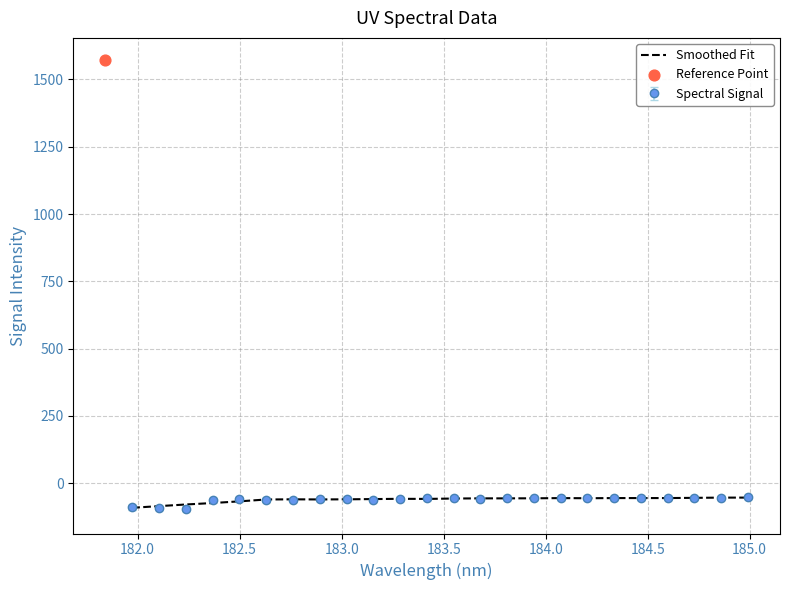

What is the maximum value for Smoothed Fit?

-53.6